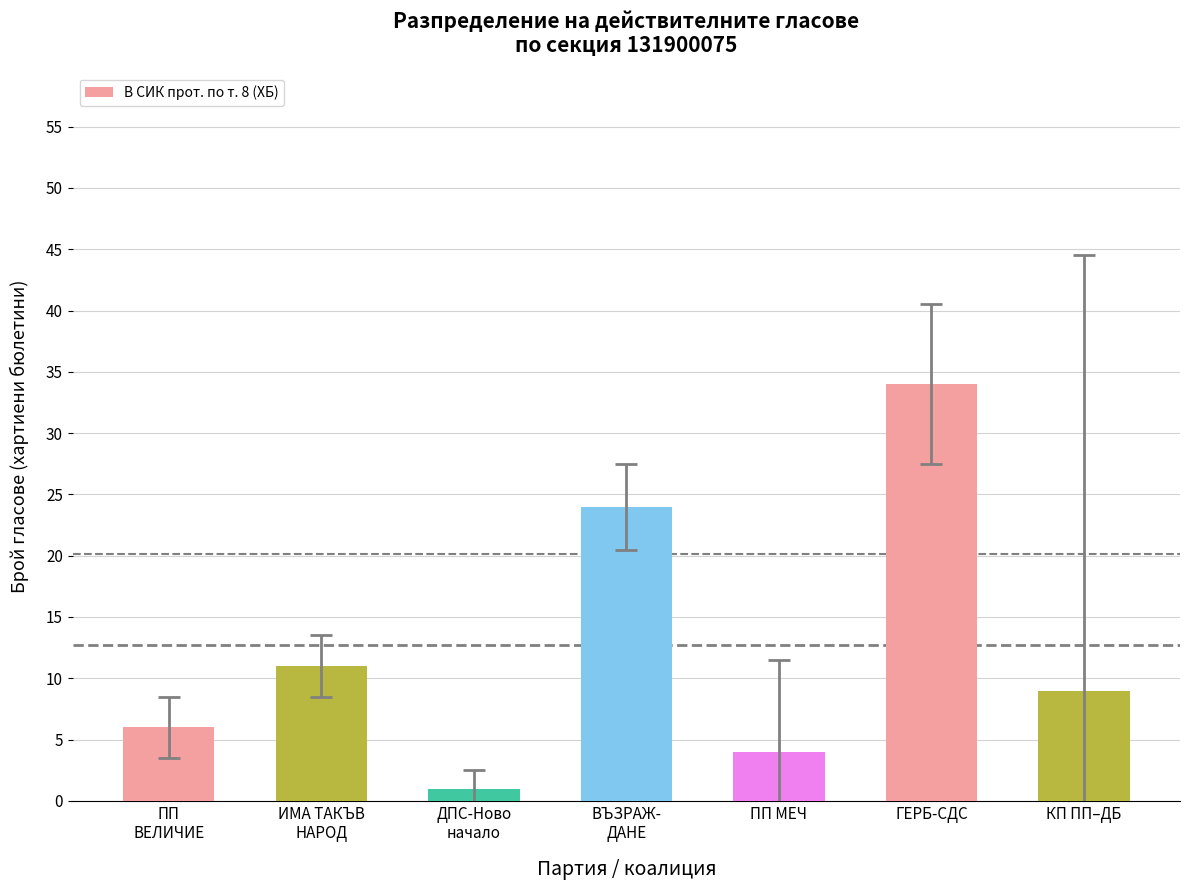

Where does the data first go above 9?

ИМА ТАКЪВ
НАРОД